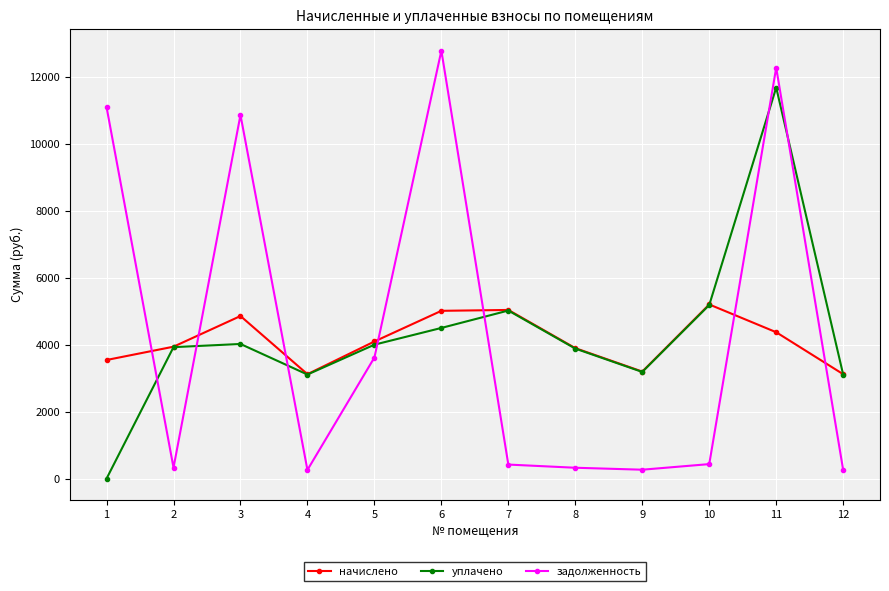

Where do задолженность and уплачено first cross each other?

1 and 2